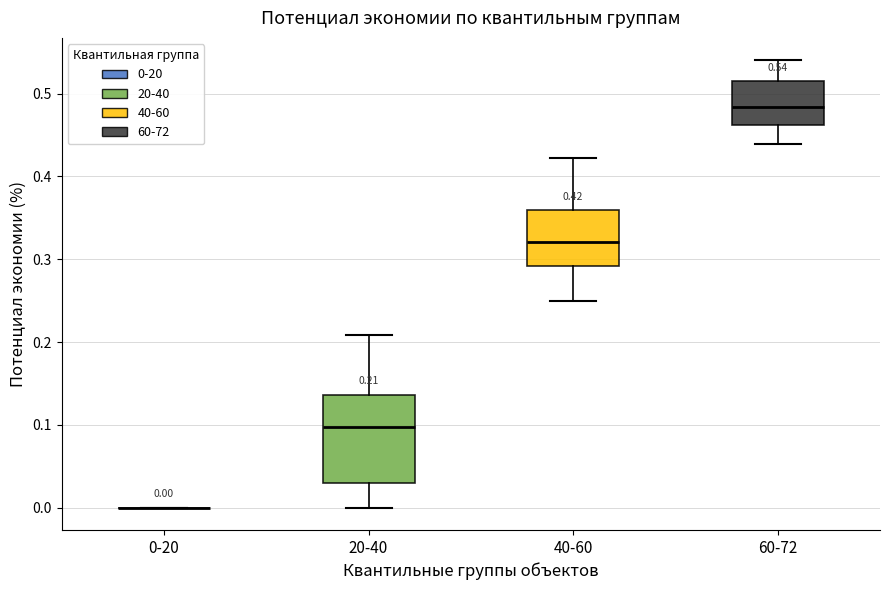

Comparing the boxes themselves (not the whiskers), which one is the tallest?

20-40